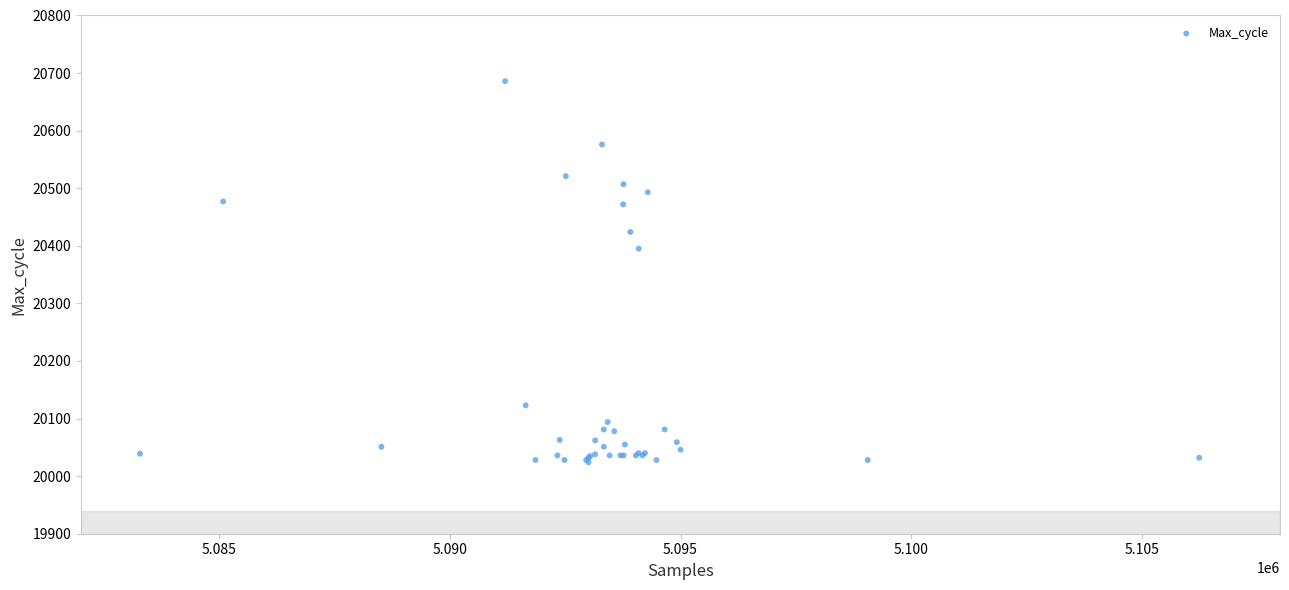

What Y value in the scatter plot is closest to 20355?

20395